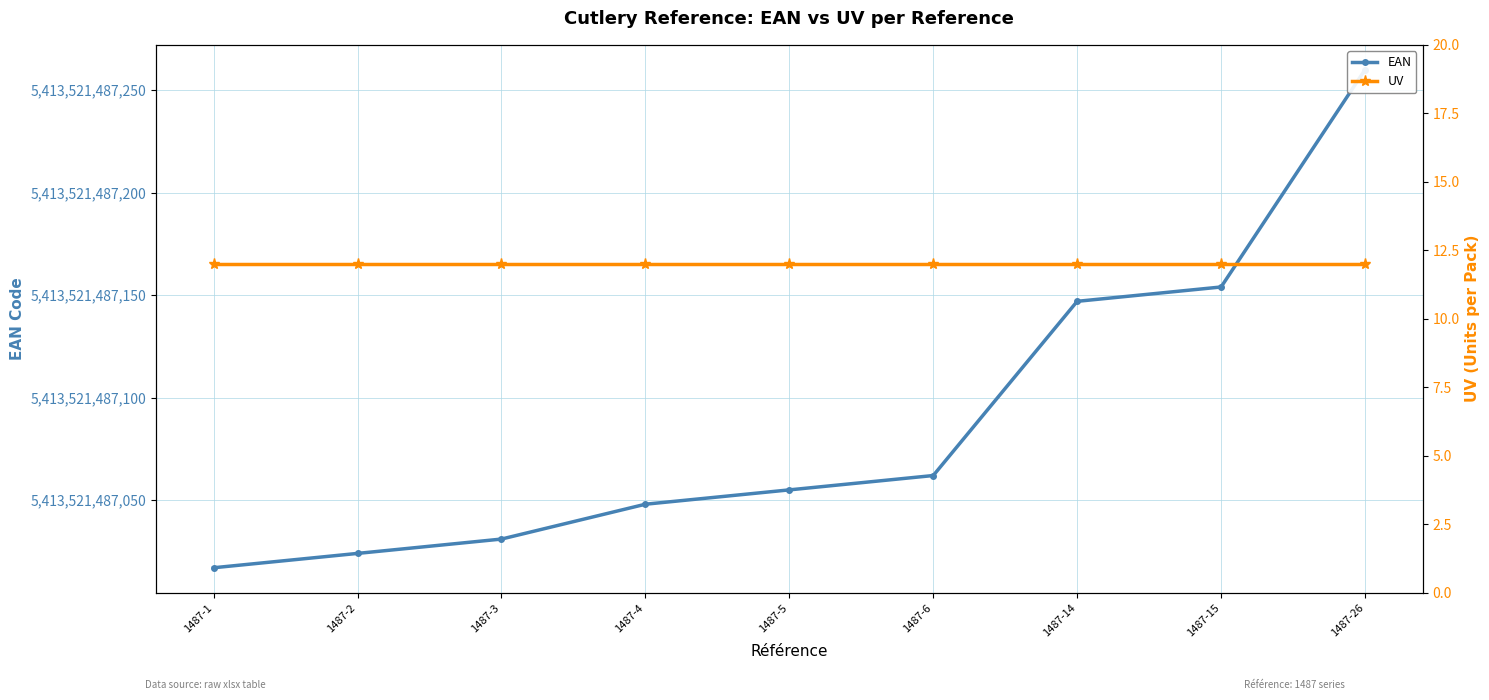

The value of UV at 1487-14 is 19. True or false?

False